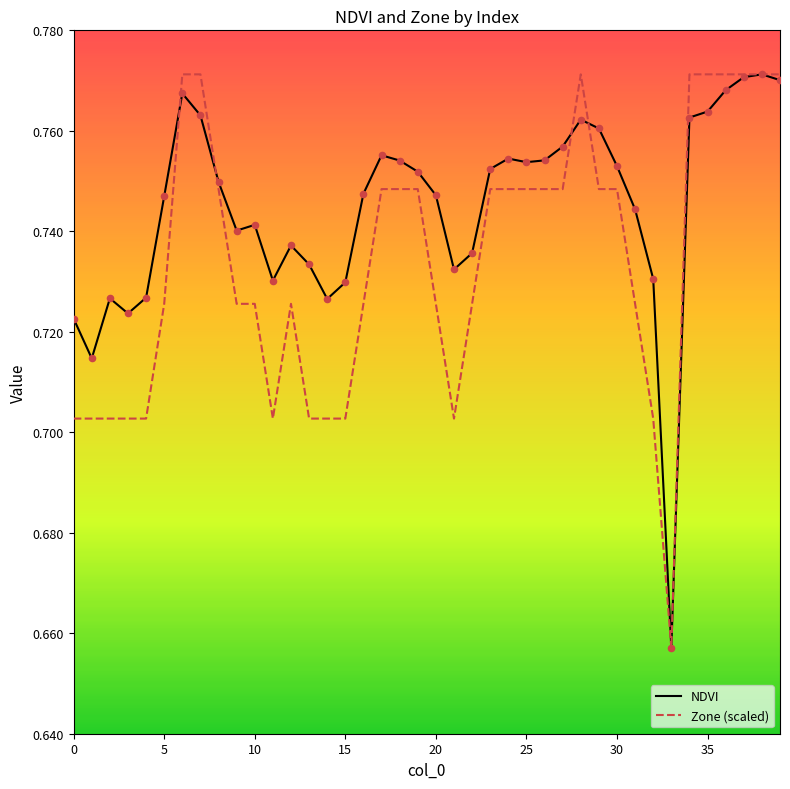

Which series has the largest total across all categories?

NDVI